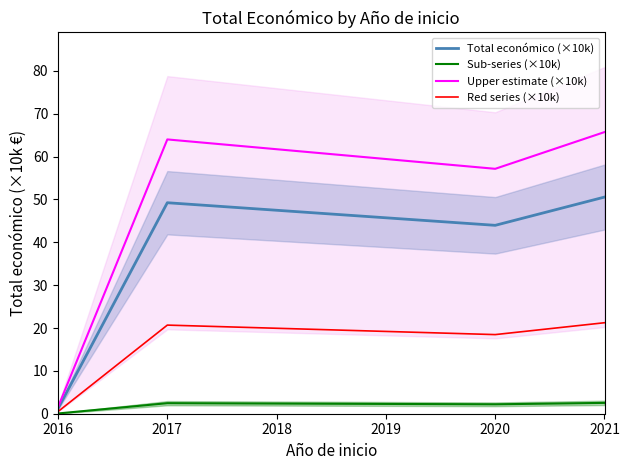

Is the value of Upper estimate (×10k) at 2016 greater than the value of Total económico (×10k) at 2017?

No